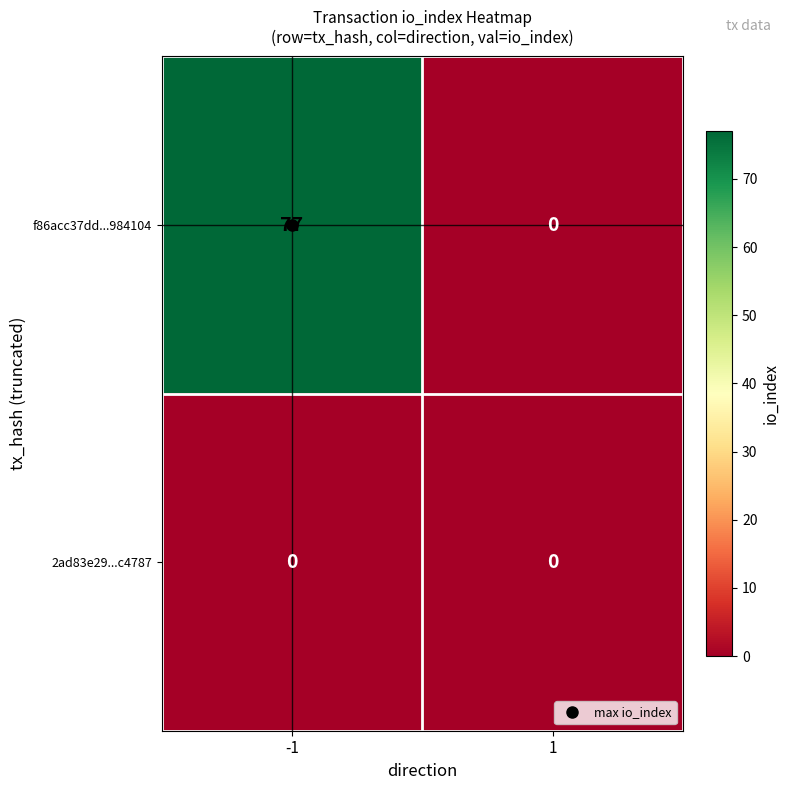

Which series has the widest spread of values?

f86acc37dd...984104